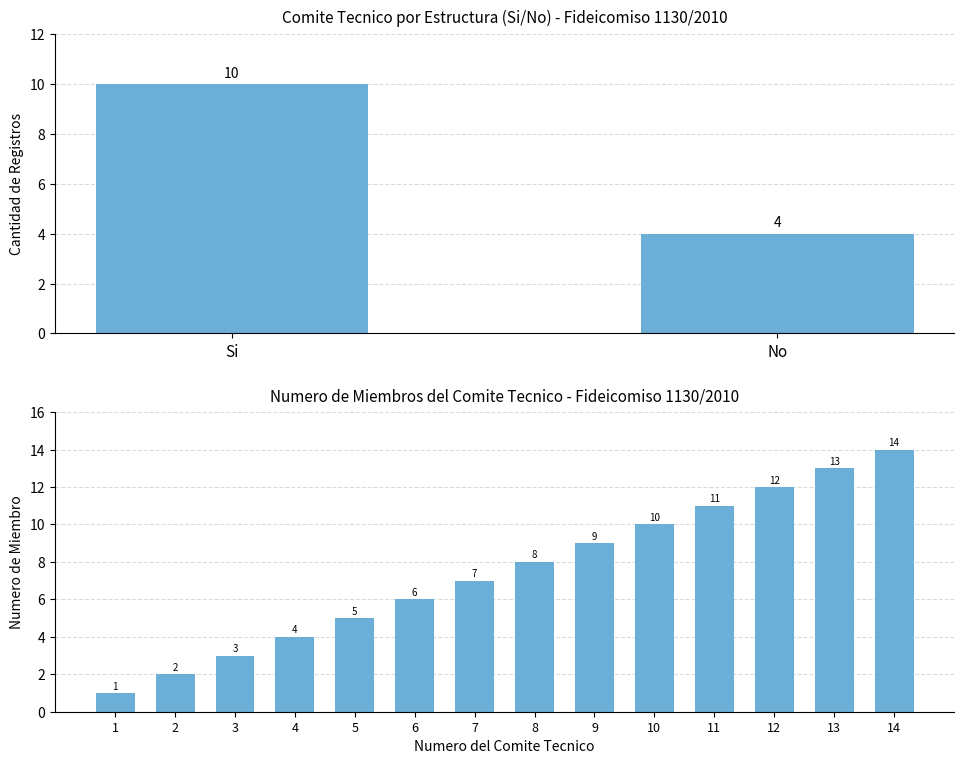

What is the value of the 7th bar from the left?

7